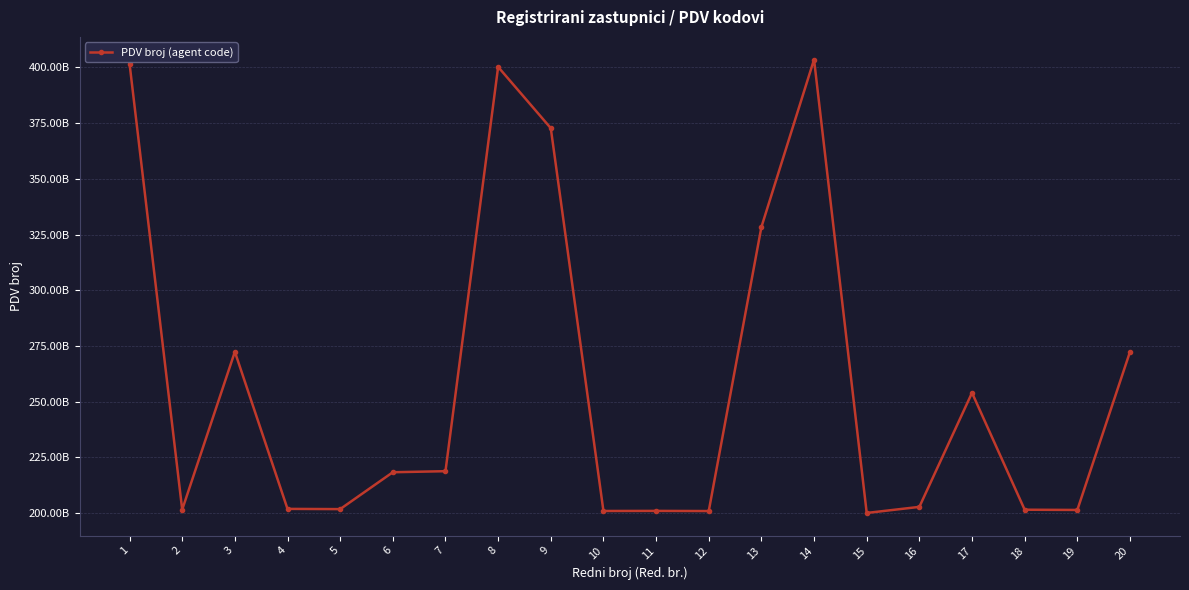

Which category has the highest value across all series?

14